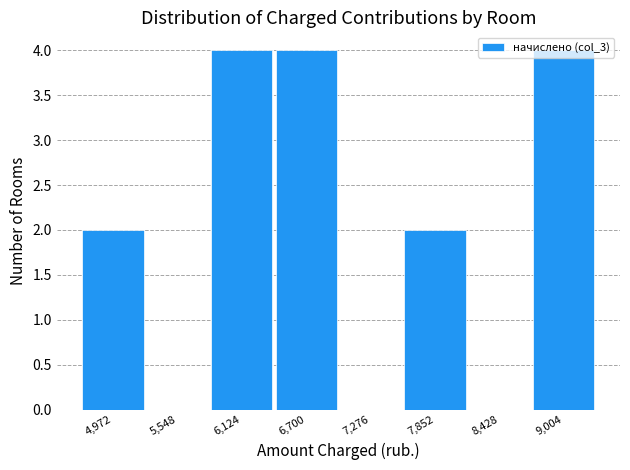

Reading left to right, list every bar in this chart as the range it spans on the x-axis followed by its height. Neither the bar edges nor the heights are printed on the chart, so give them approximately, as read against the axes.

4700 to 5300: 2
5300 to 5800: 0
5800 to 6400: 4
6400 to 7000: 4
7000 to 7600: 0
7600 to 8100: 2
8100 to 8700: 0
8700 to 9300: 4